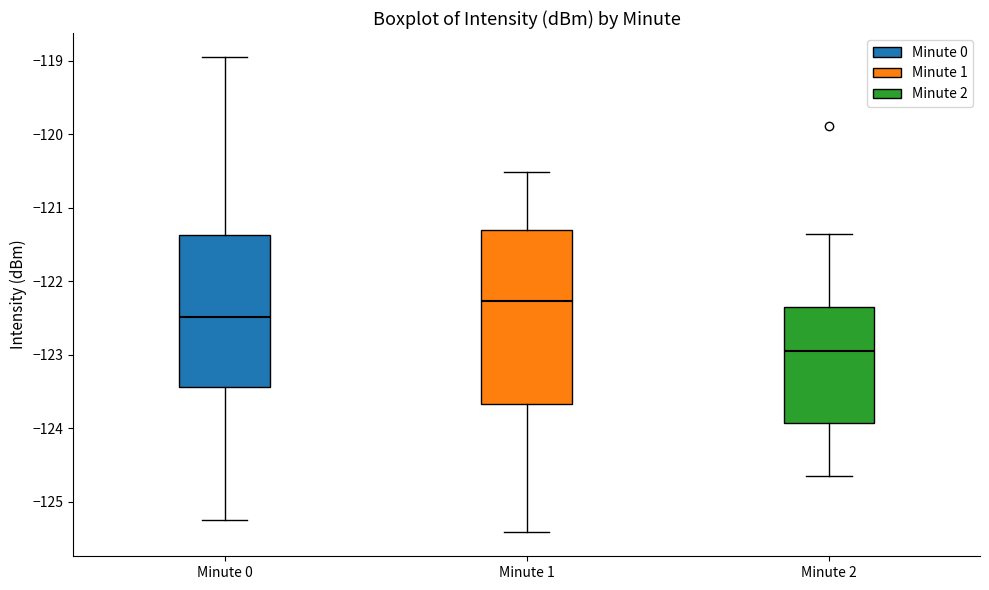

Which box's median line is the lowest?

Minute 2